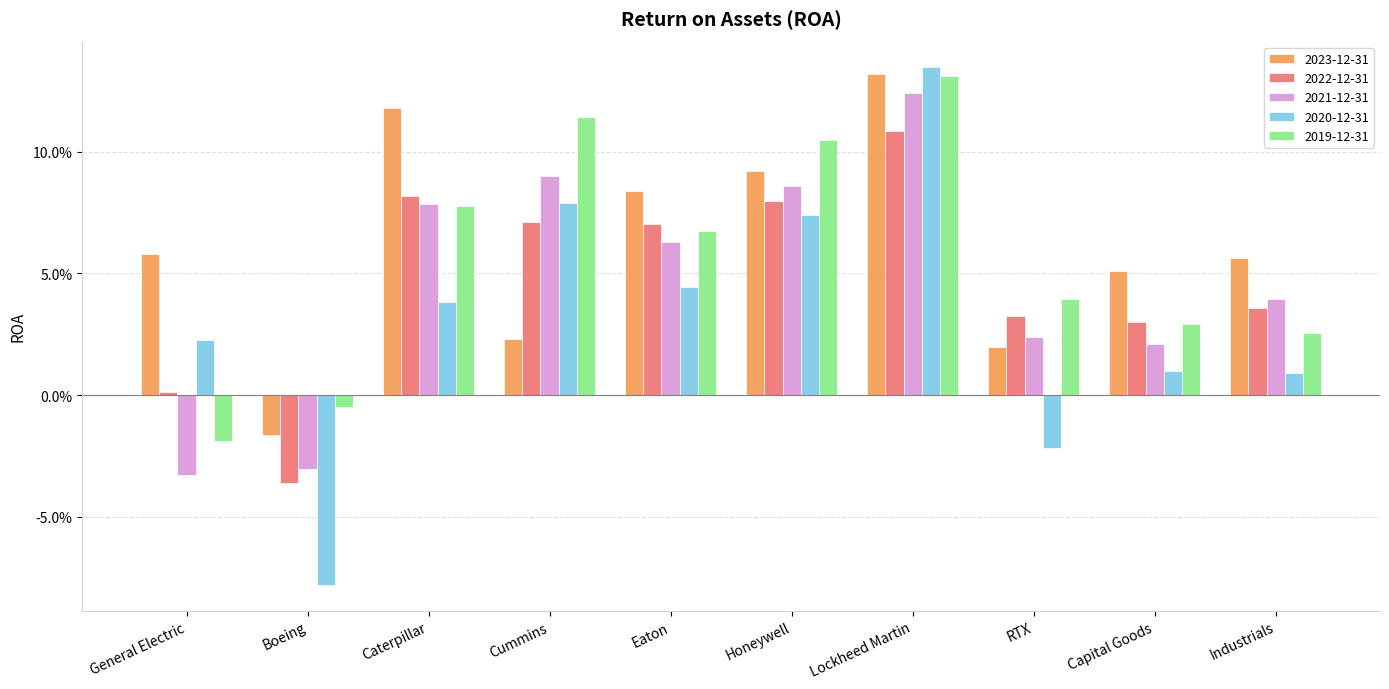

Reading right to left, list all the values displayed in this chart.

2023-12-31: 0.1	0.1	0.0	0.1	0.1	0.1	0.0	0.1	-0.0	0.1
2022-12-31: 0.0	0.0	0.0	0.1	0.1	0.1	0.1	0.1	-0.0	0.0
2021-12-31: 0.0	0.0	0.0	0.1	0.1	0.1	0.1	0.1	-0.0	-0.0
2020-12-31: 0.0	0.0	-0.0	0.1	0.1	0.0	0.1	0.0	-0.1	0.0
2019-12-31: 0.0	0.0	0.0	0.1	0.1	0.1	0.1	0.1	-0.0	-0.0